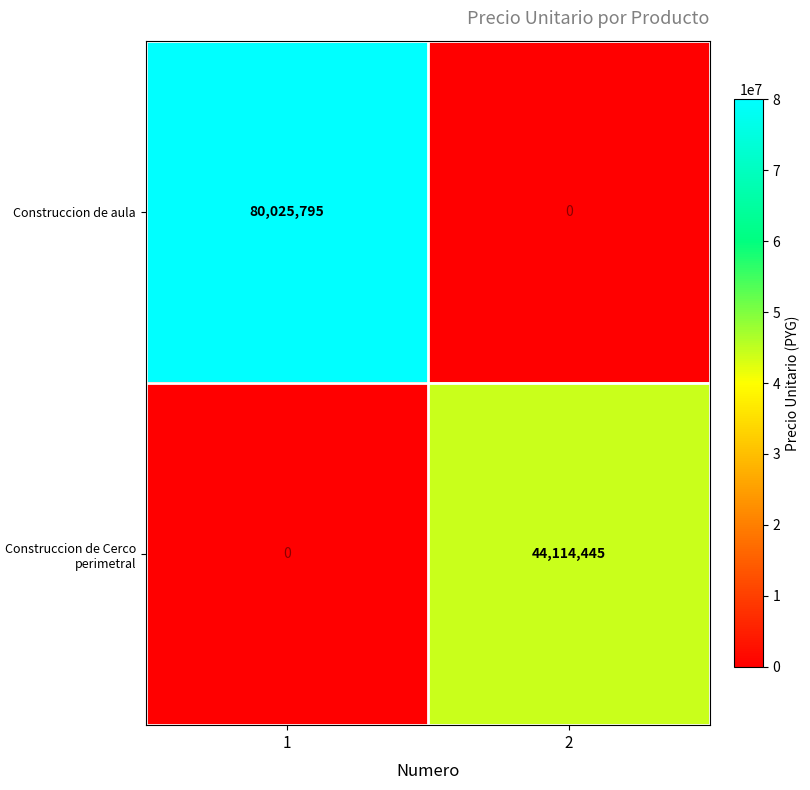

At which category is the sum across all series the highest?

1